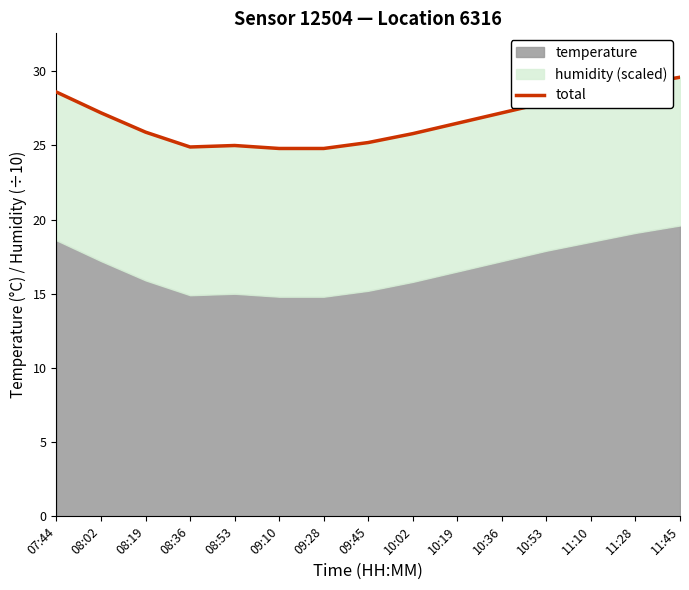

Where does the data first go above 26?

07:44